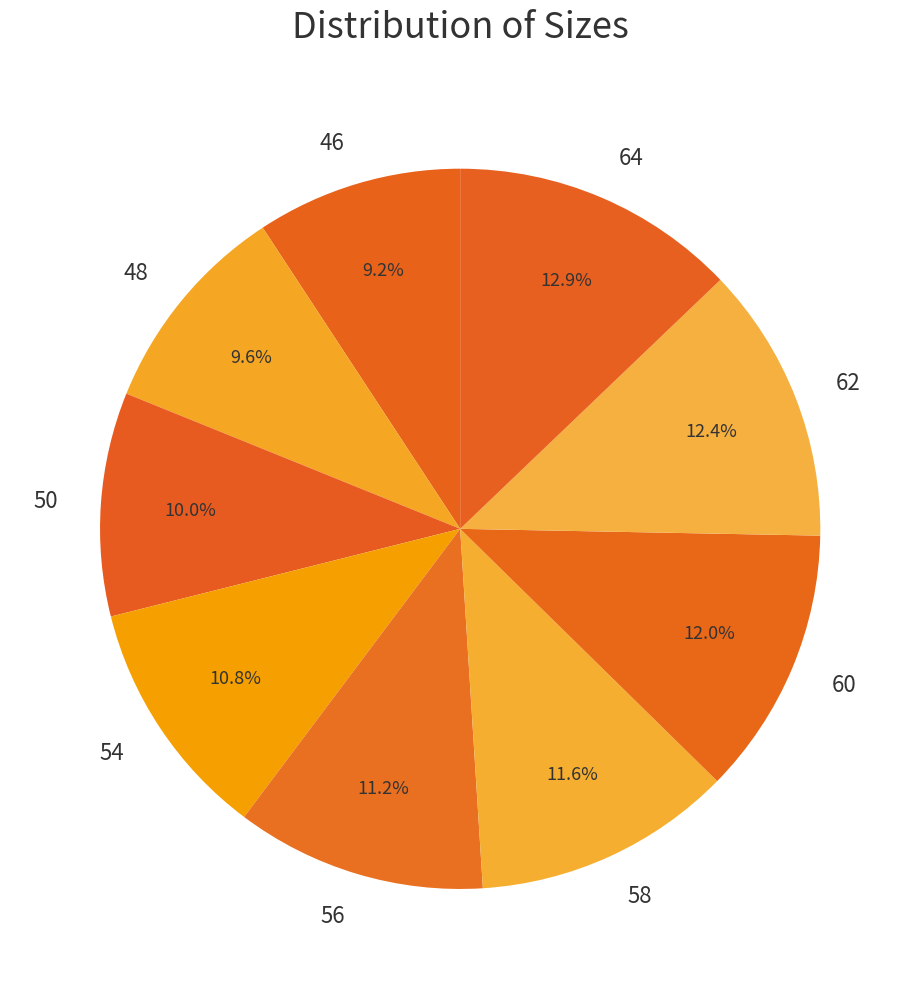

True or false: 46 accounts for 9% of the total.

True